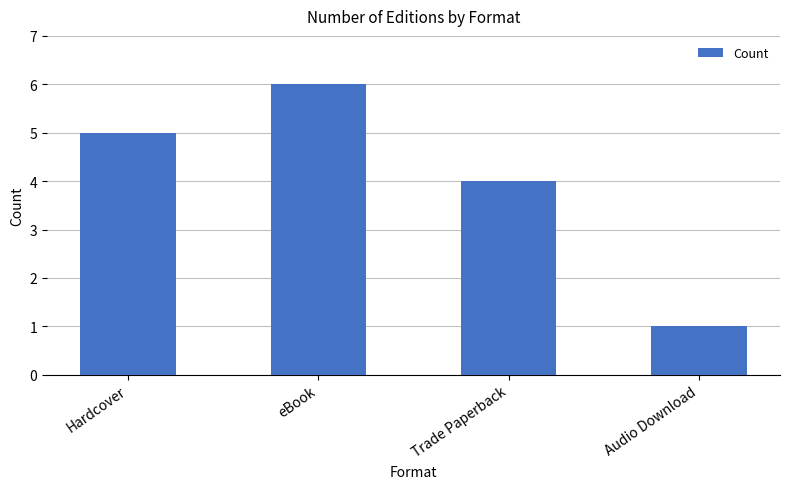

What is the ratio of the value at Trade Paperback to the value at Hardcover?

0.8